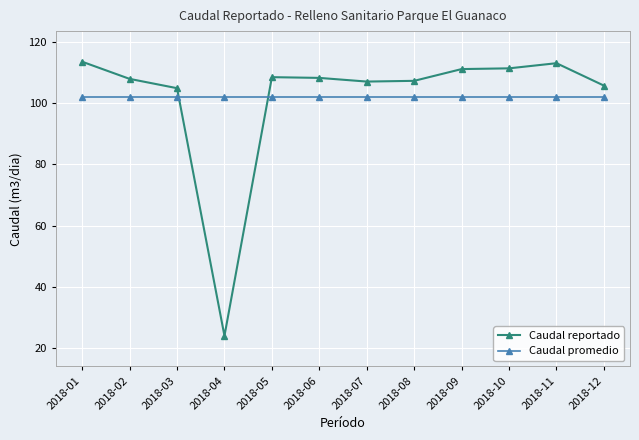

What is the sum of the Caudal reportado values at 2018-06 and 2018-05?

216.7